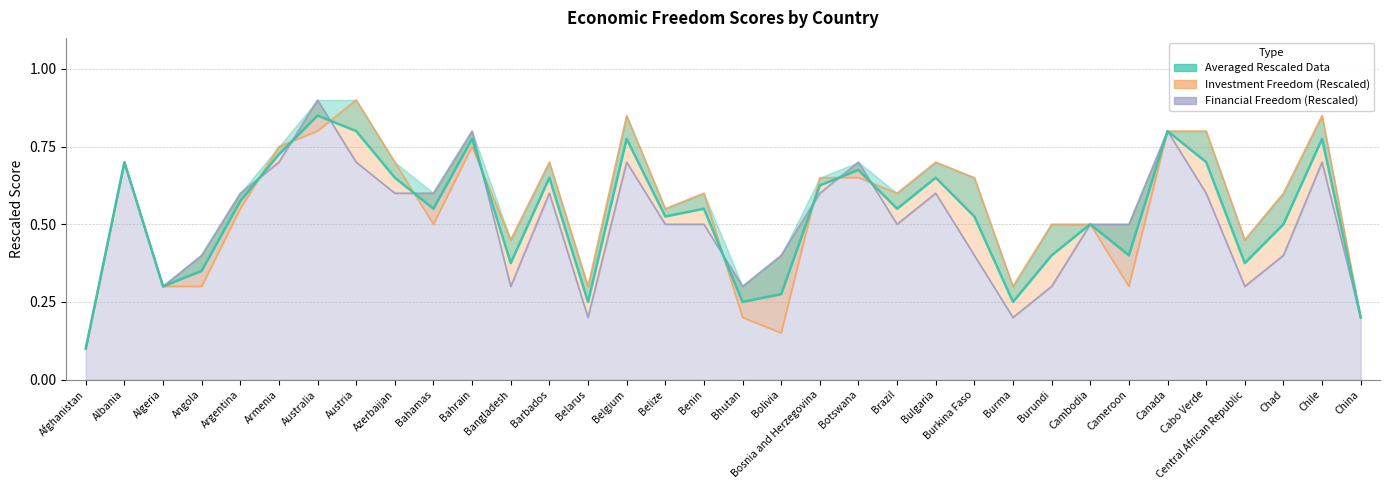

At which category is the sum across all series the highest?

Australia